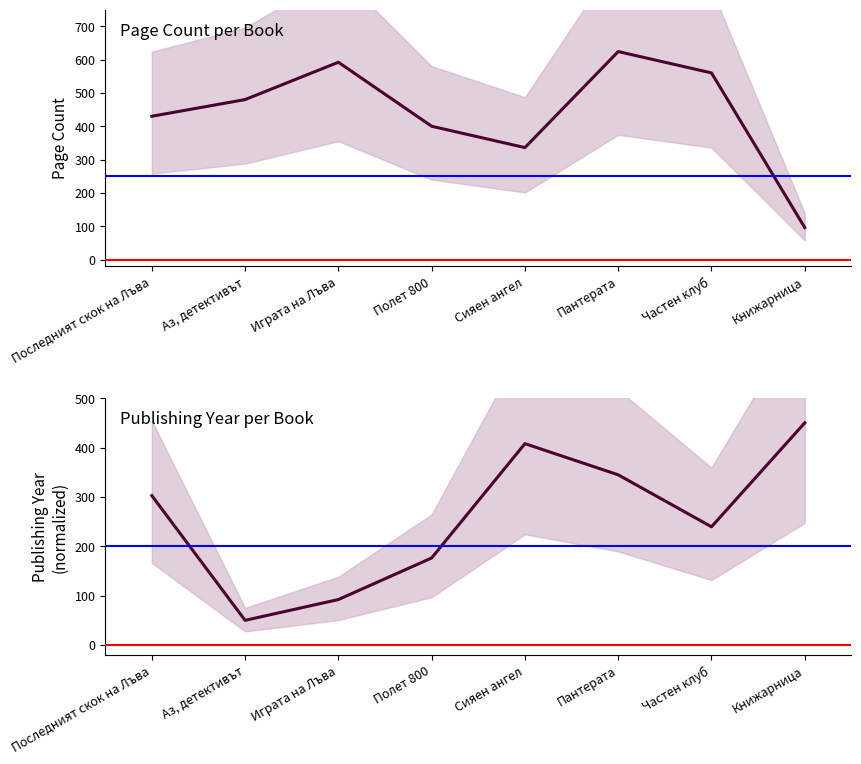

Is this an area chart (filled region under the line)?

No